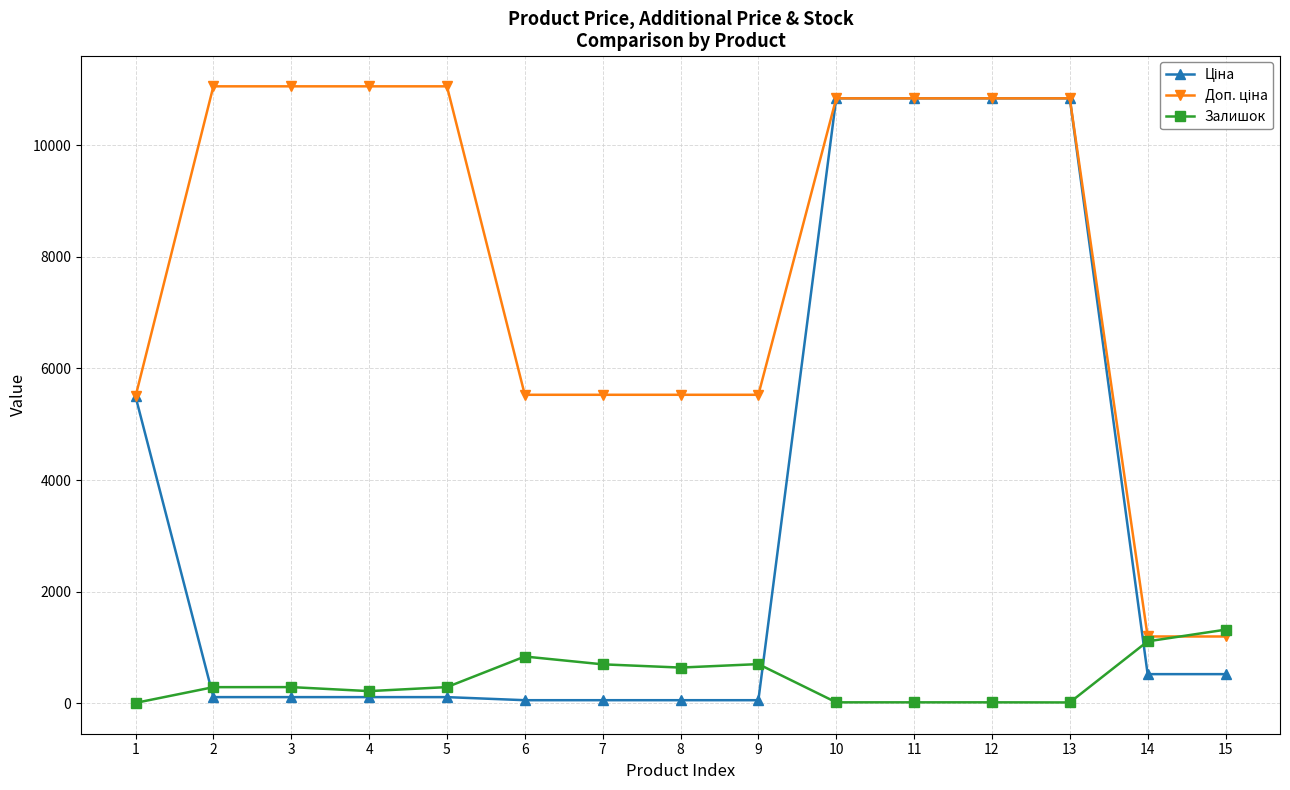

How many distinct data groups are displayed?

3